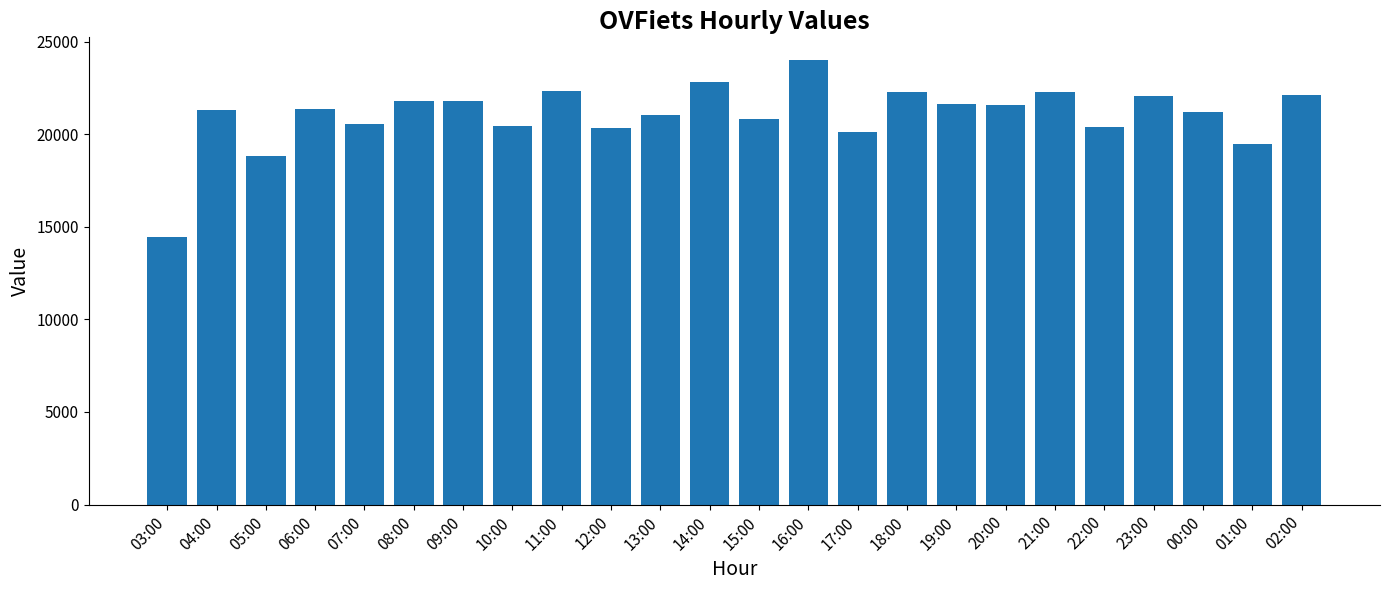

Read the value at 22:00.

20366